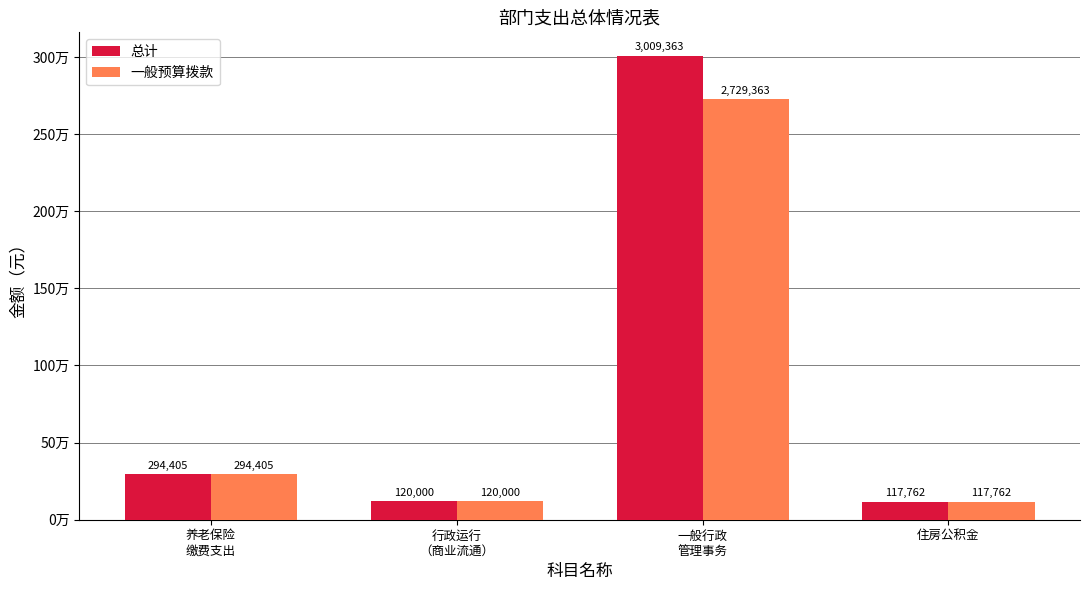

Rank the categories by 总计 value from highest to lowest.

一般行政
管理事务, 养老保险
缴费支出, 行政运行
（商业流通）, 住房公积金